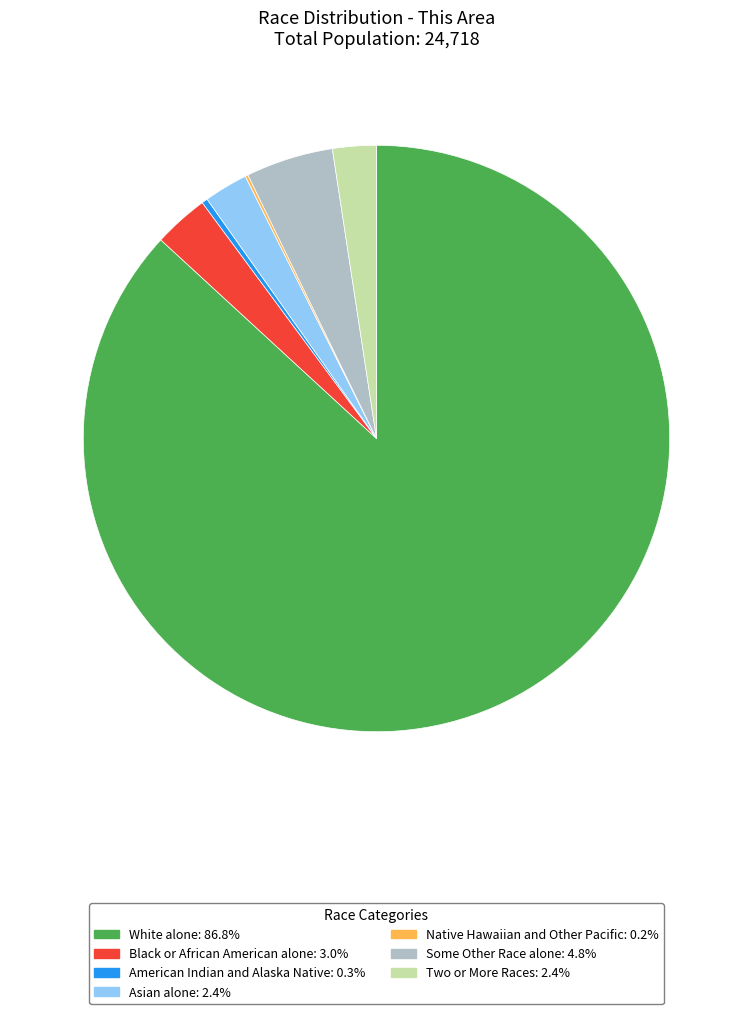

What is the majority slice?

White alone